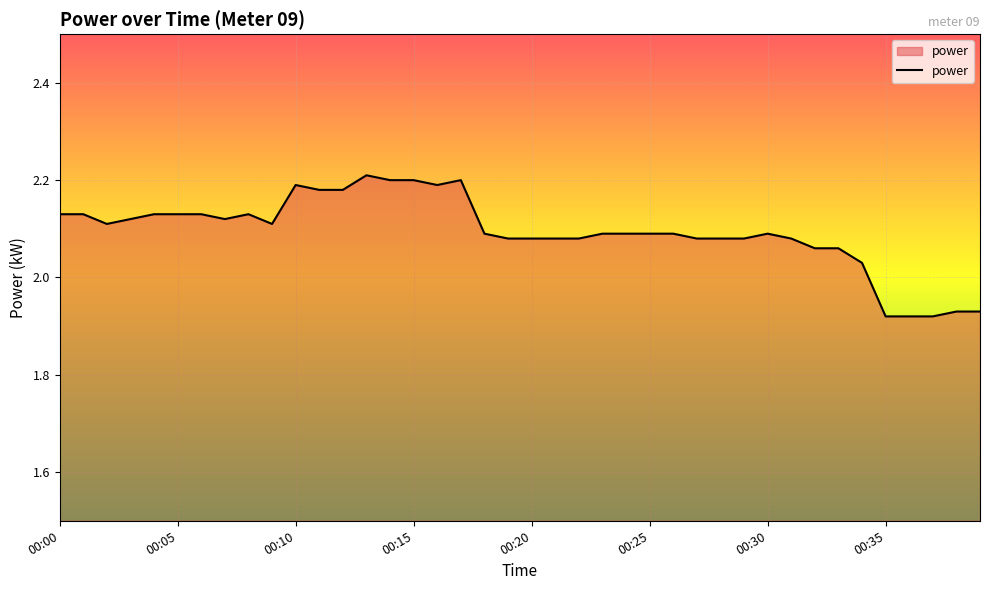

What is the difference between the maximum and minimum values?

0.3